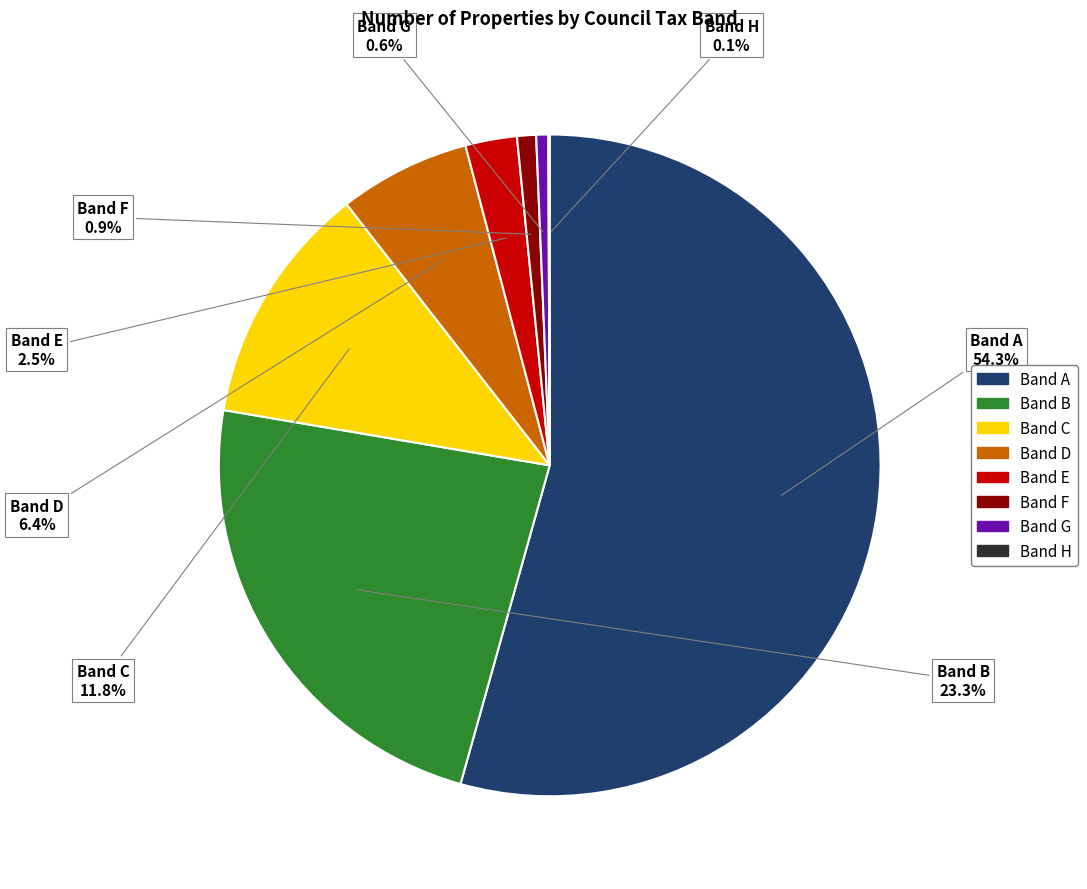

Which has a higher value, Band D or Band C?

Band C